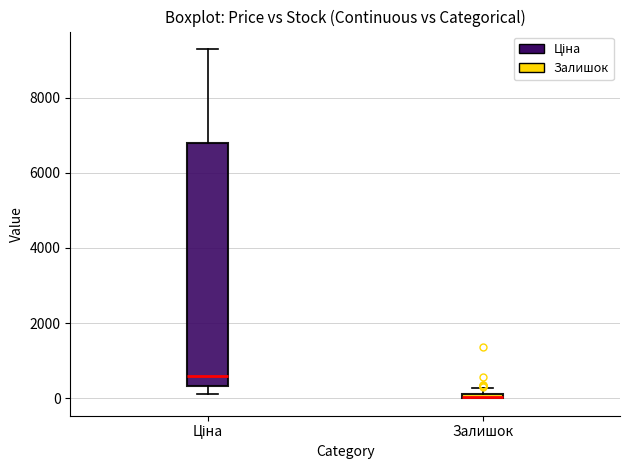

Where does the upper whisker of the box for Ціна end on the y-axis? The values are not printed on the chart, so give them approximately, as read against the axis.

9200